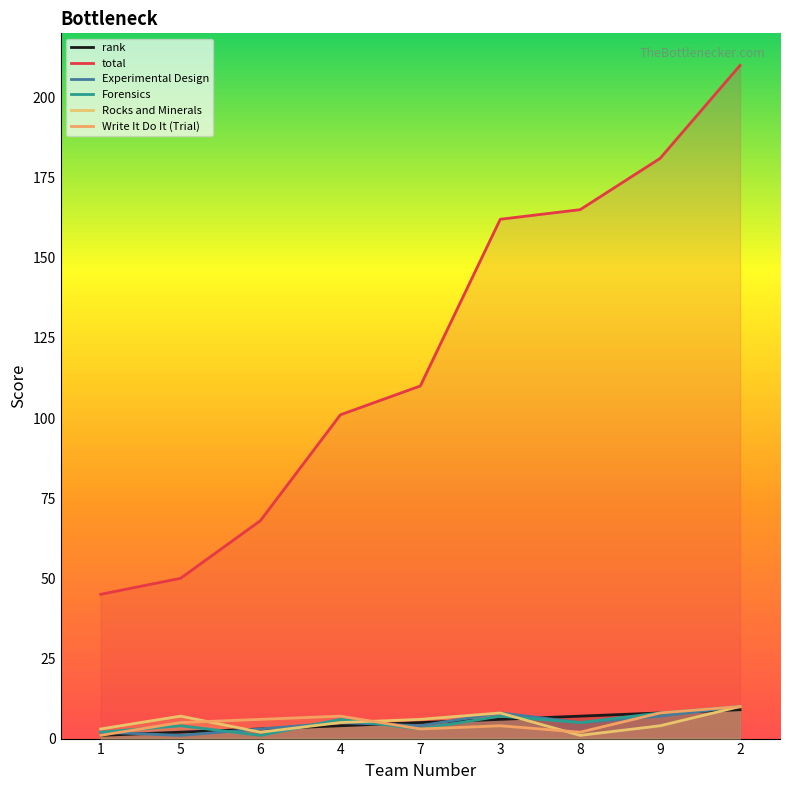

What is the lowest value of the Write It Do It (Trial) series?

1